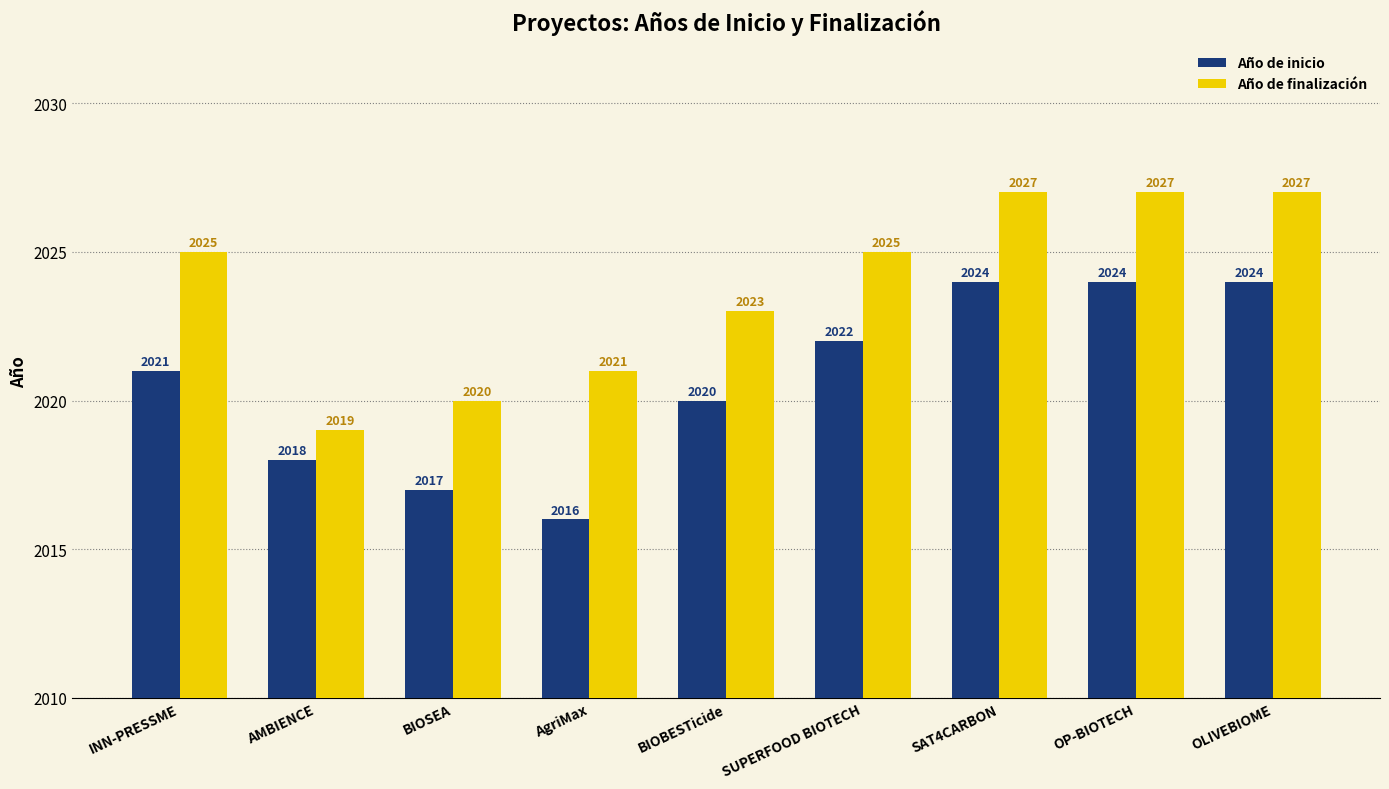

What is the label of the 3rd bar from the right?

SAT4CARBON